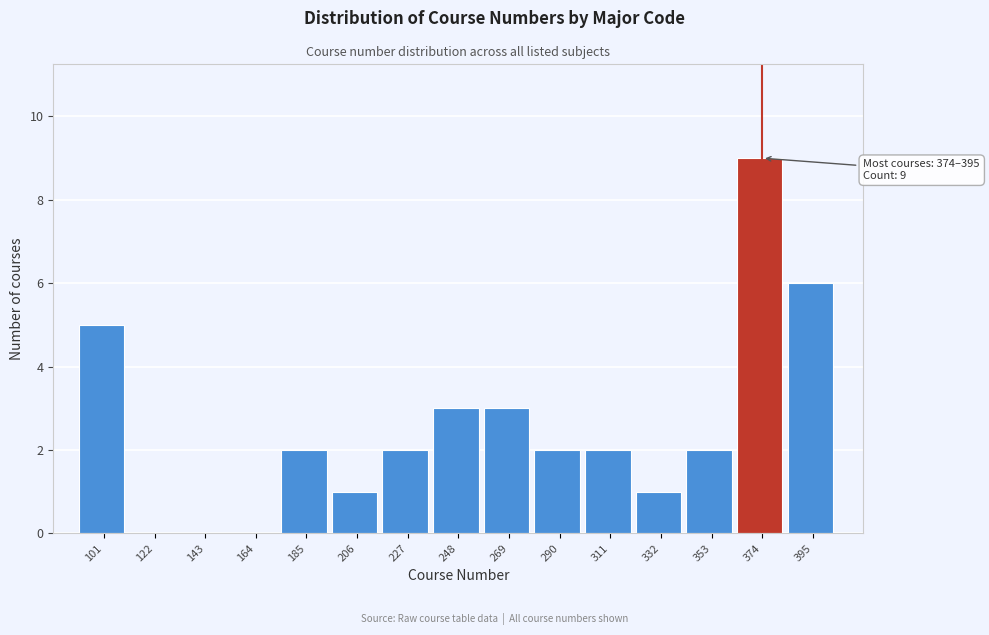

Reading left to right, list all the values displayed in this chart.

101=5	122=0	143=0	164=0	185=2	206=1	227=2	248=3	269=3	290=2	311=2	332=1	353=2	374=9	395=6